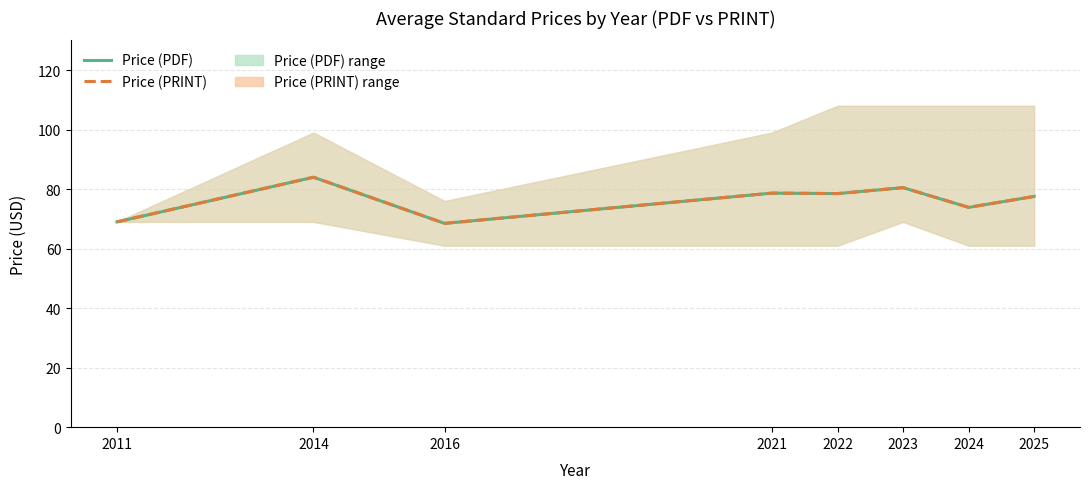

True or false: Price (PRINT) and Price (PDF) intersect in this chart.

False